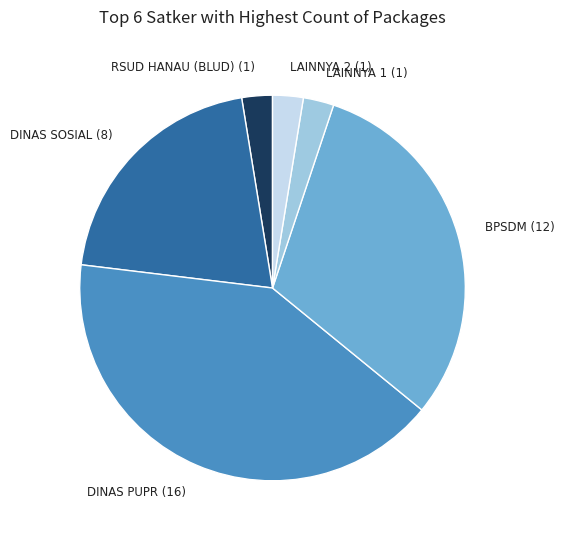

Between LAINNYA 2 (1) and BPSDM (12), which is larger?

BPSDM (12)